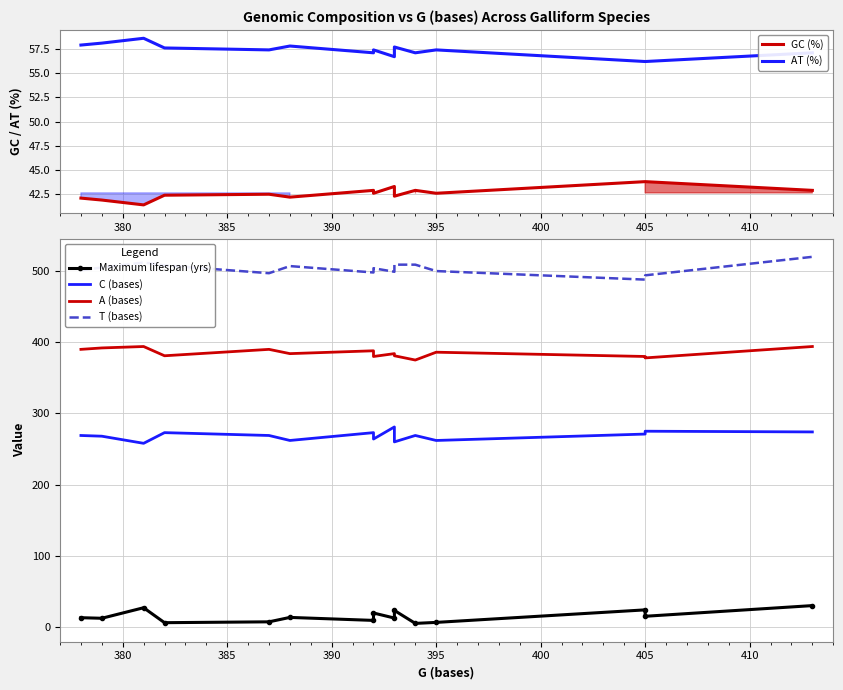

Which series has the largest total across all categories?

T (bases)